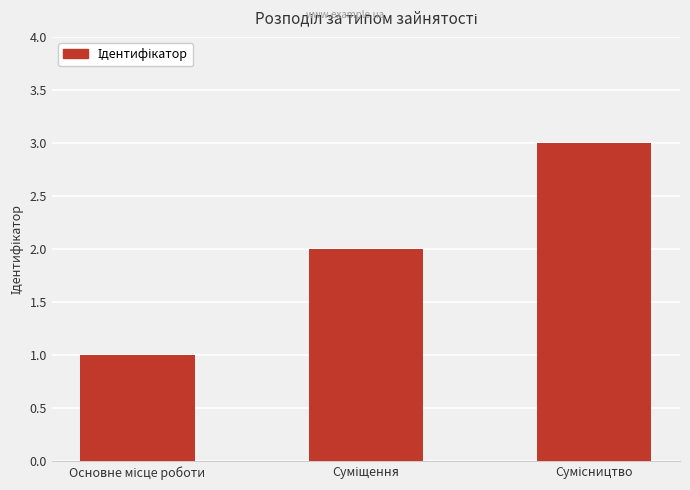

What is the sum of all values?

6